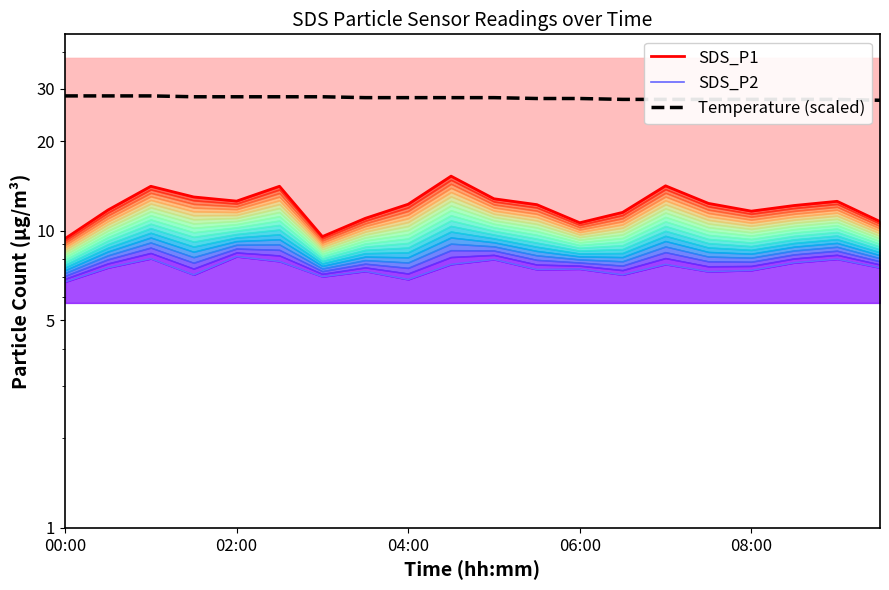

What are all the series names shown in the legend?

SDS_P1, SDS_P2, Temperature (scaled)